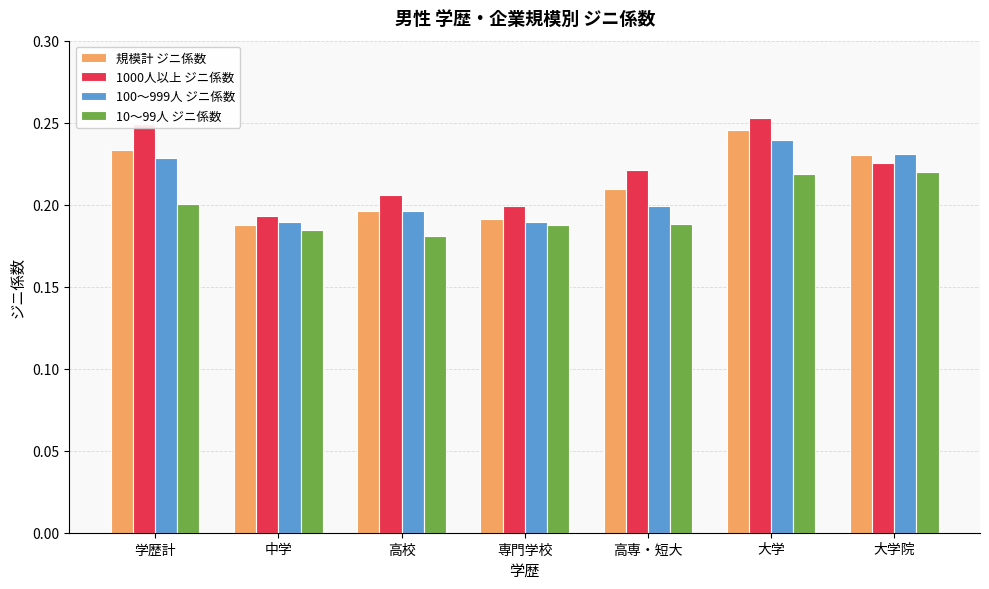

Which category has the highest value in the 100～999人 ジニ係数 series?

大学